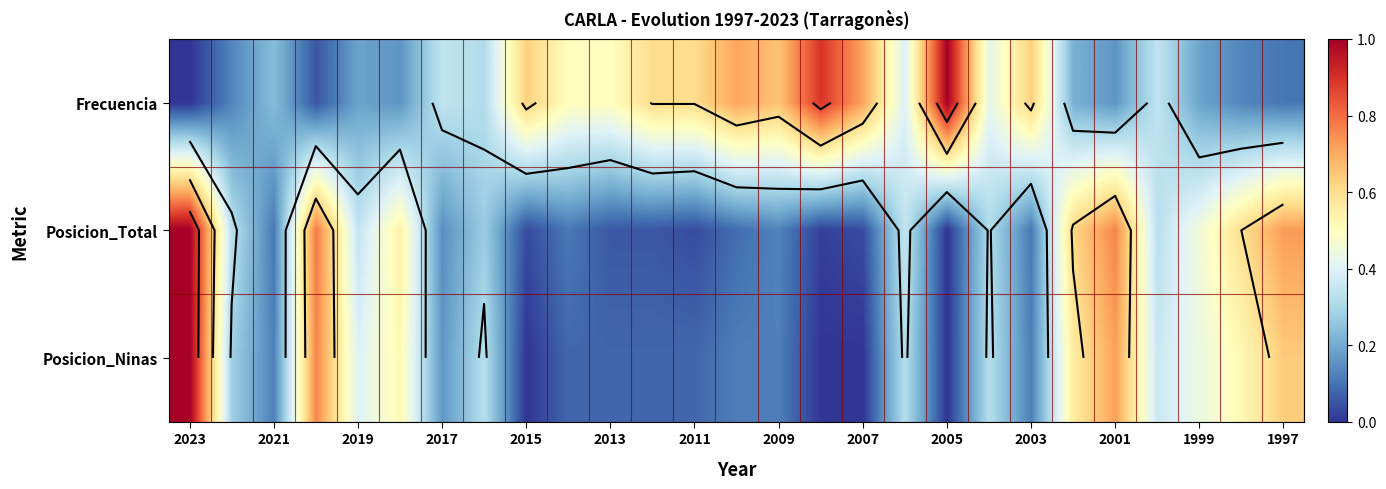

What is the difference between the highest and lowest values at 2013?

0.4